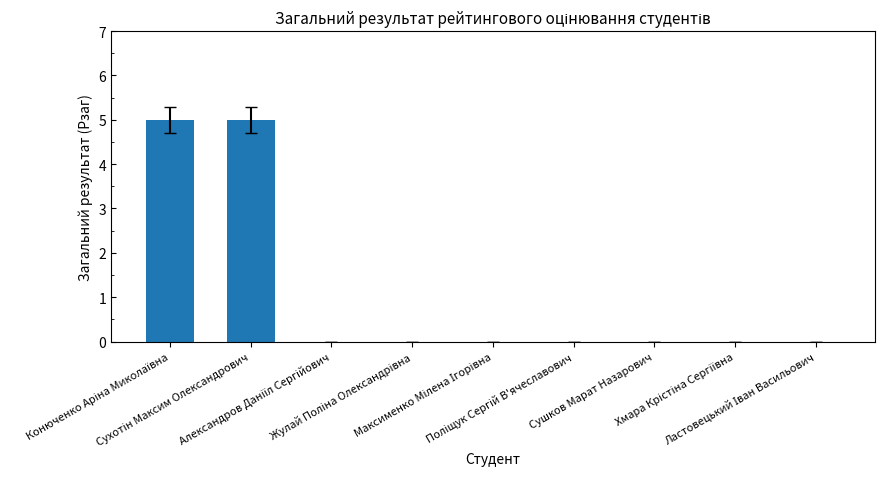

What is the maximum value shown in the chart?

5